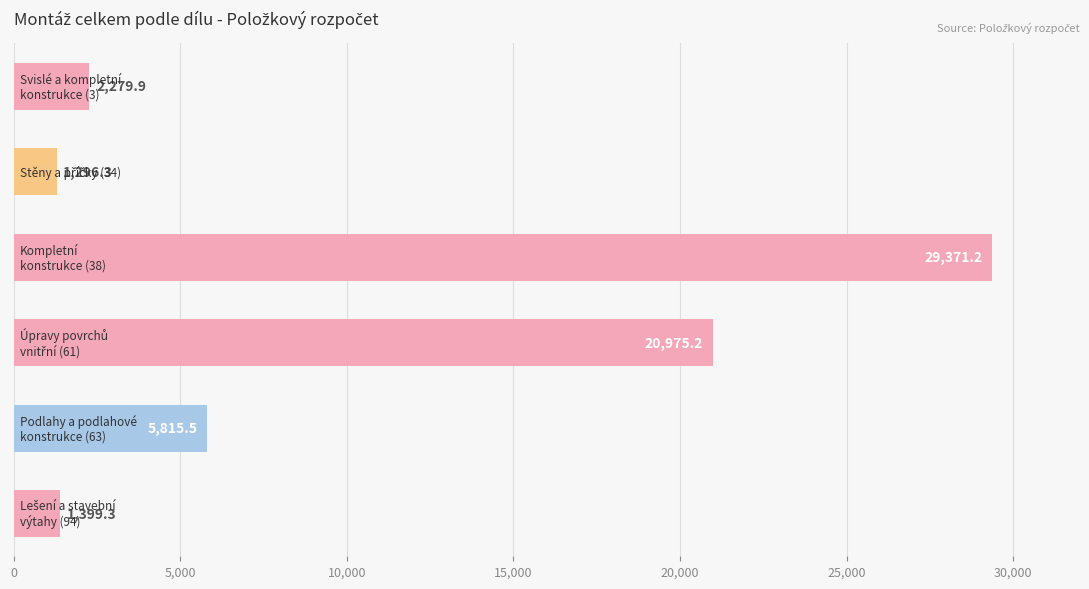

What is the smallest value displayed?

1296.3